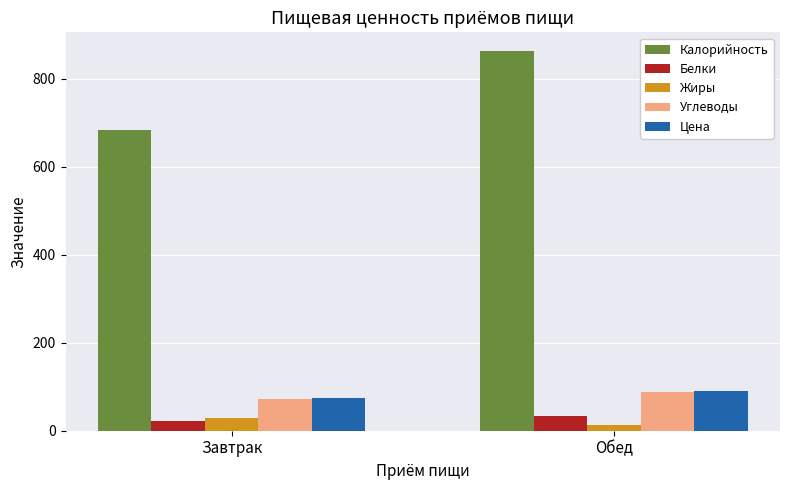

Between Завтрак and Обед, which series saw the biggest shift?

Калорийность